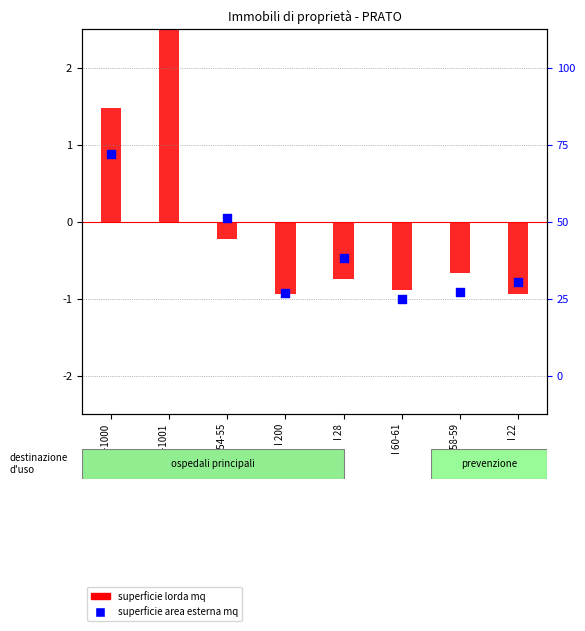

What is the total value across all series at I 22?

-1.7